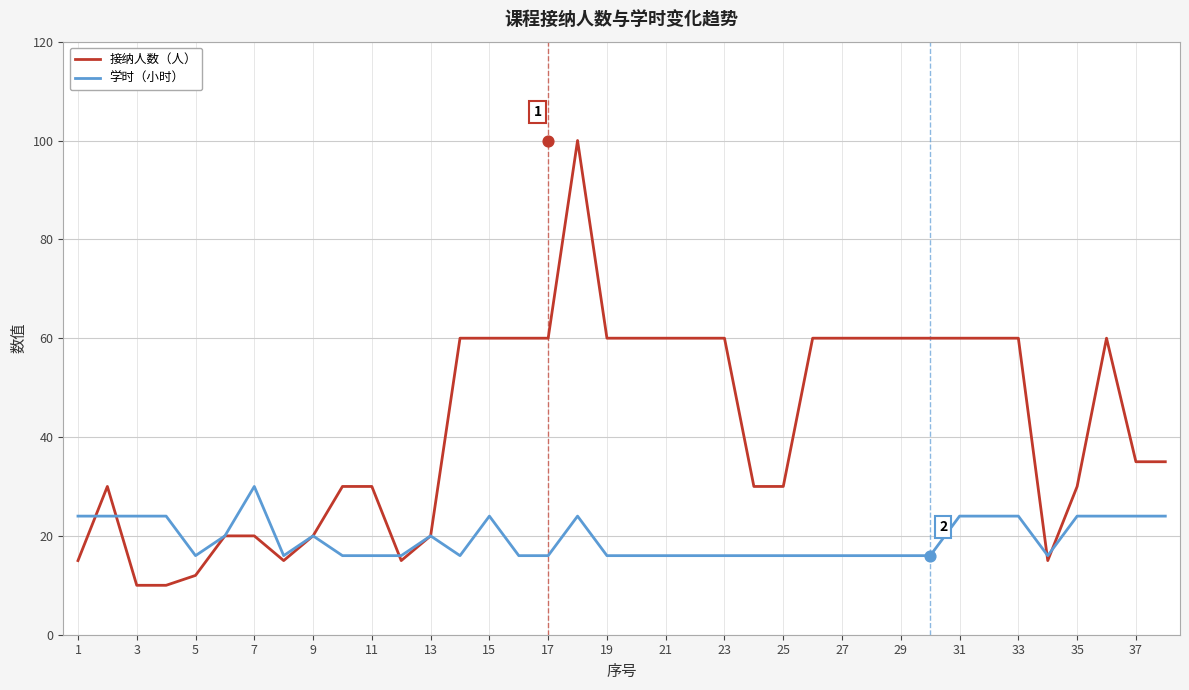

Which series reaches the maximum Y coordinate?

接纳人数（人）